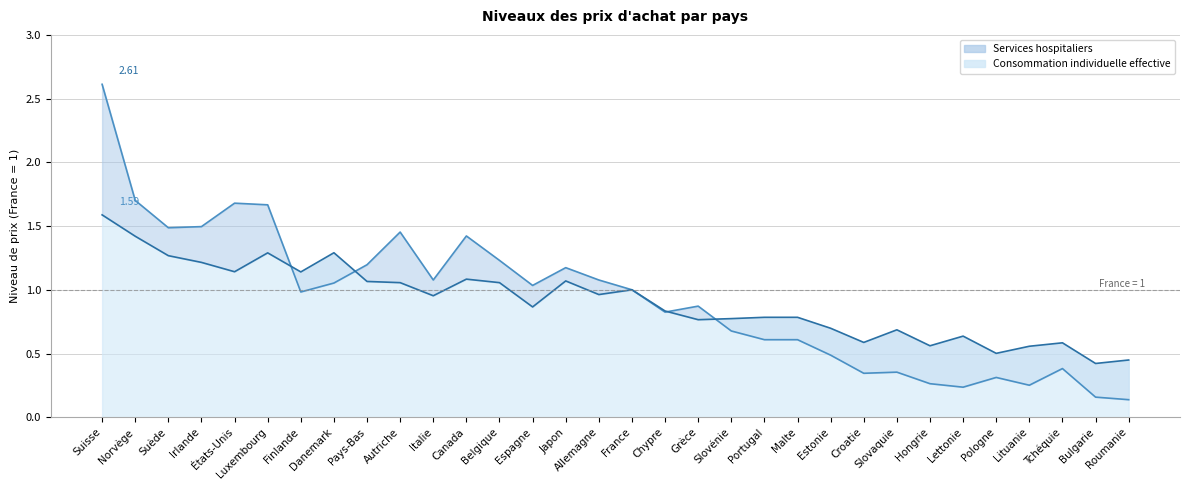

Rank the series by their average value, from lowest to highest.

Consommation individuelle effective, Services hospitaliers